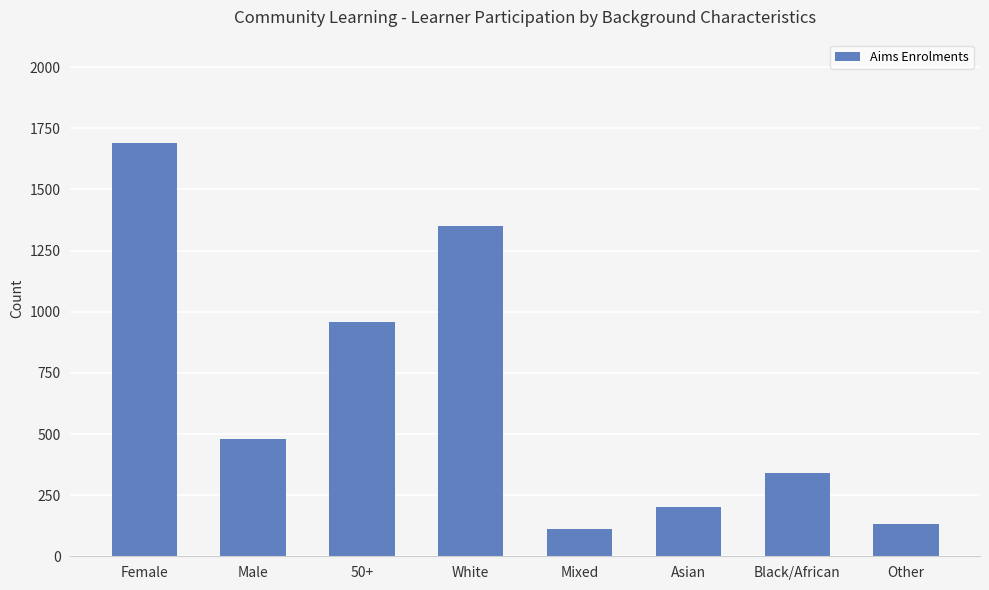

What is the sum of the values at White and Female?

3040